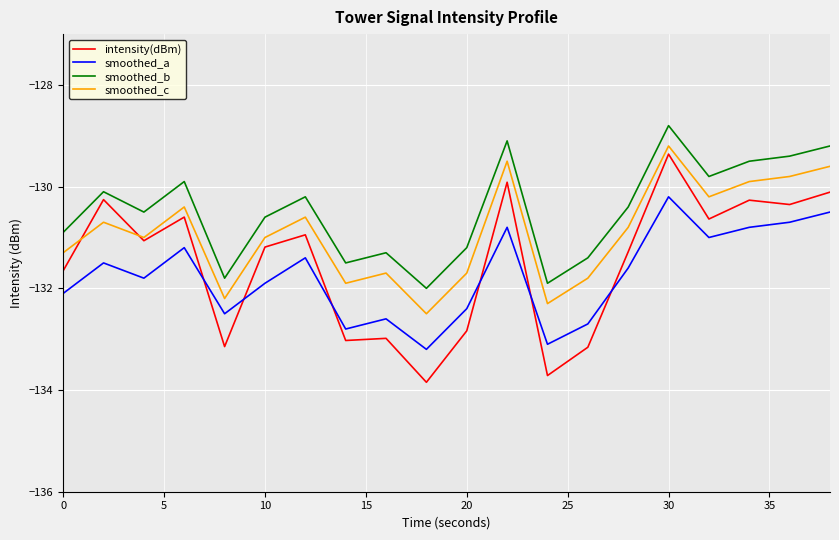

Which series has the widest spread of values?

intensity(dBm)